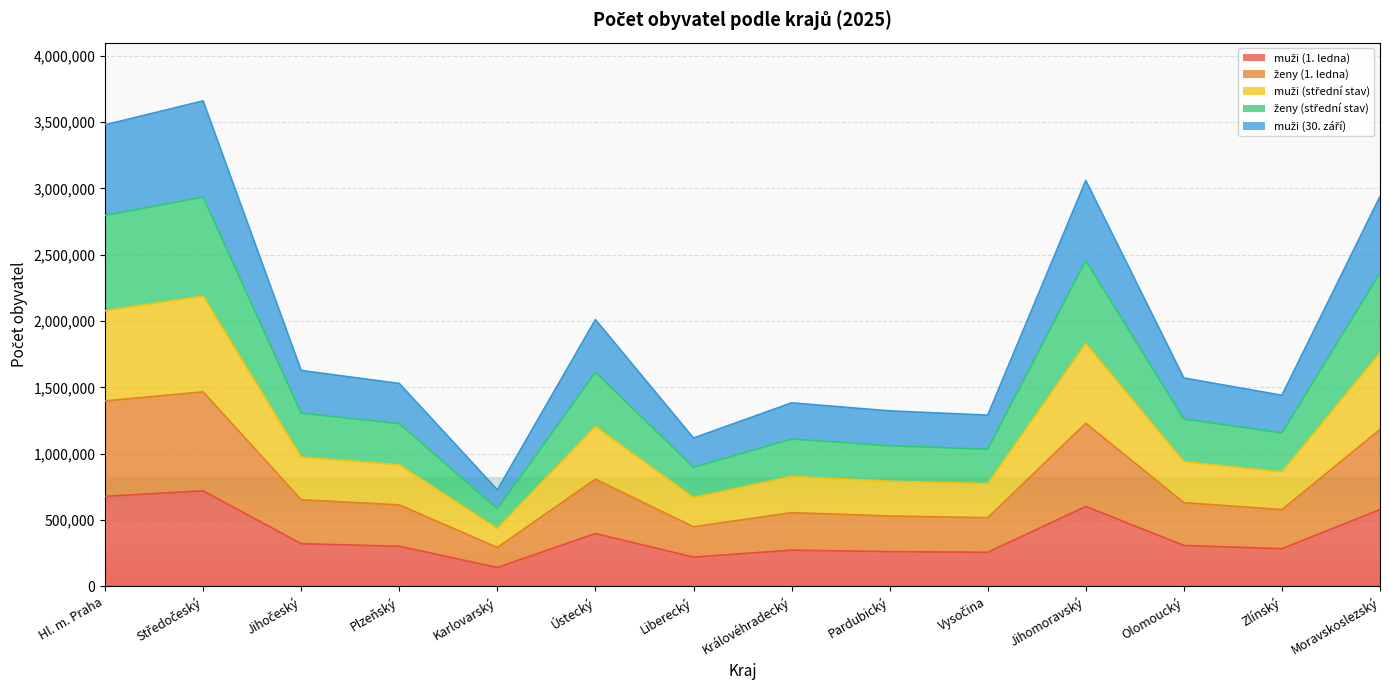

What is the total value across all series at Plzeňský?

1529903